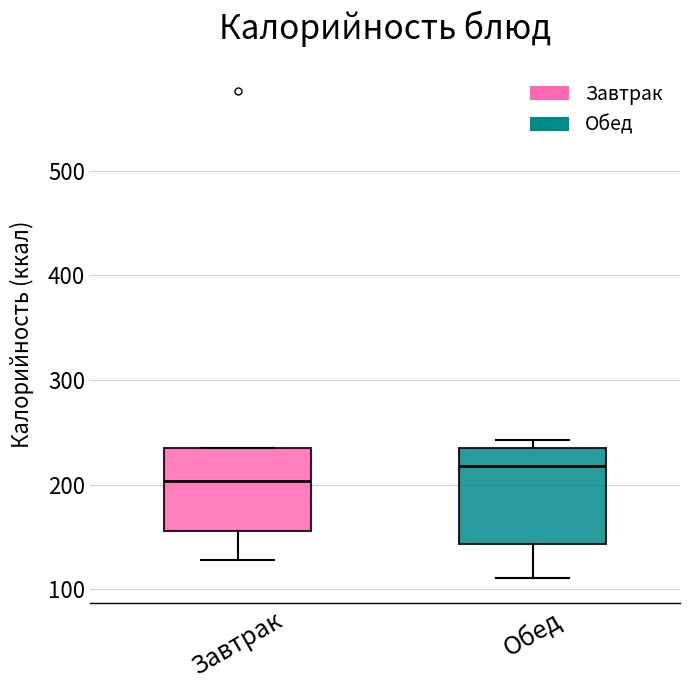

Reading left to right, read every box against the y-axis: the position of its median line, the range the box covers, and the ends of its whiskers. The values are not printed on the chart, so give them approximately, as read against the axis.

Завтрак: median 200, box 160 to 240, whiskers 130 to 240
Обед: median 220, box 140 to 240, whiskers 110 to 240 (just above the box's upper edge)